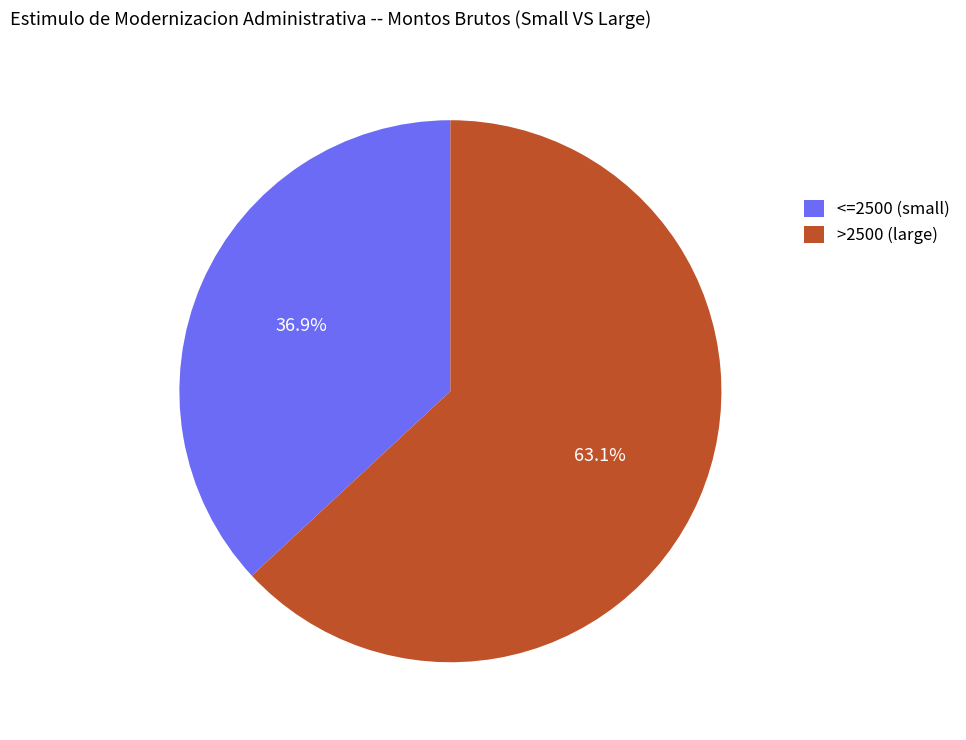

What is the smallest slice in the pie chart?

<=2500 (small)